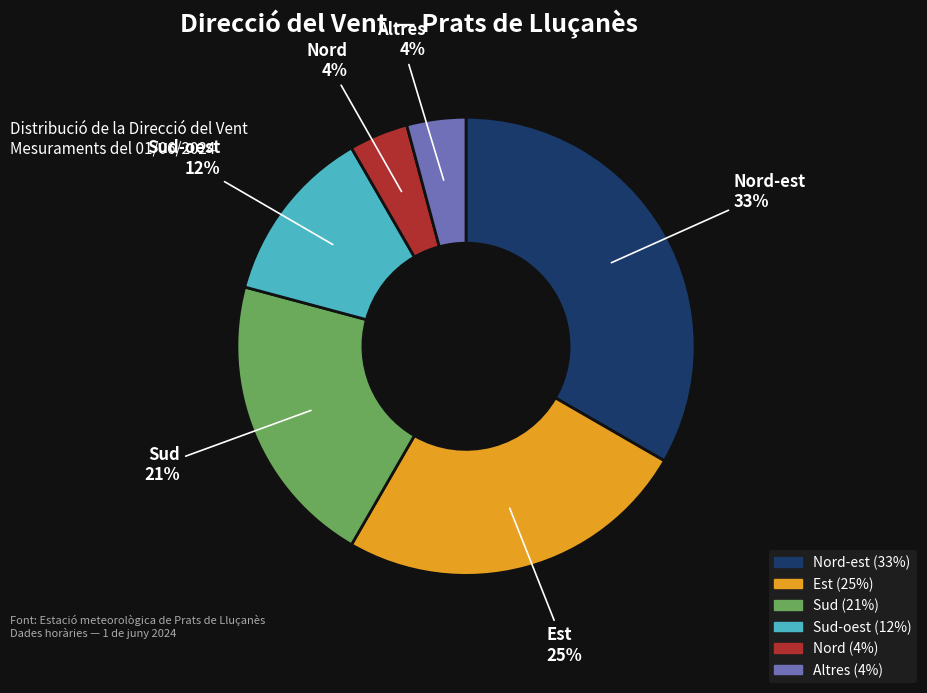

Is there a majority slice in this chart?

No